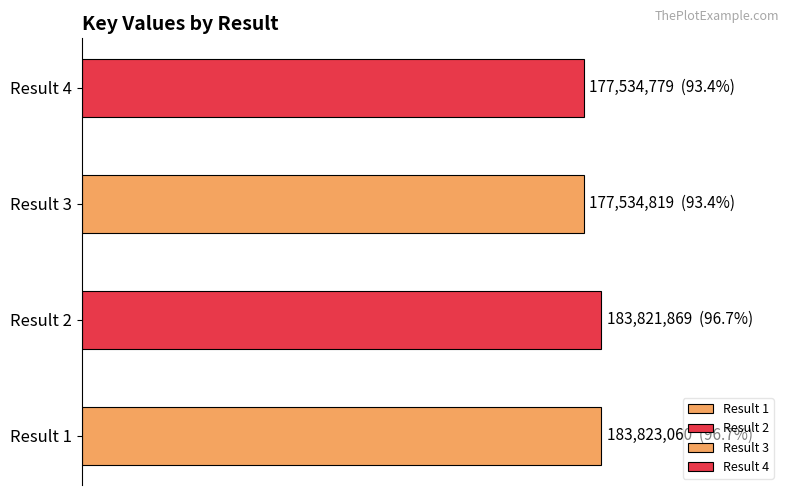

At which label does the data first exceed 183821869?

1